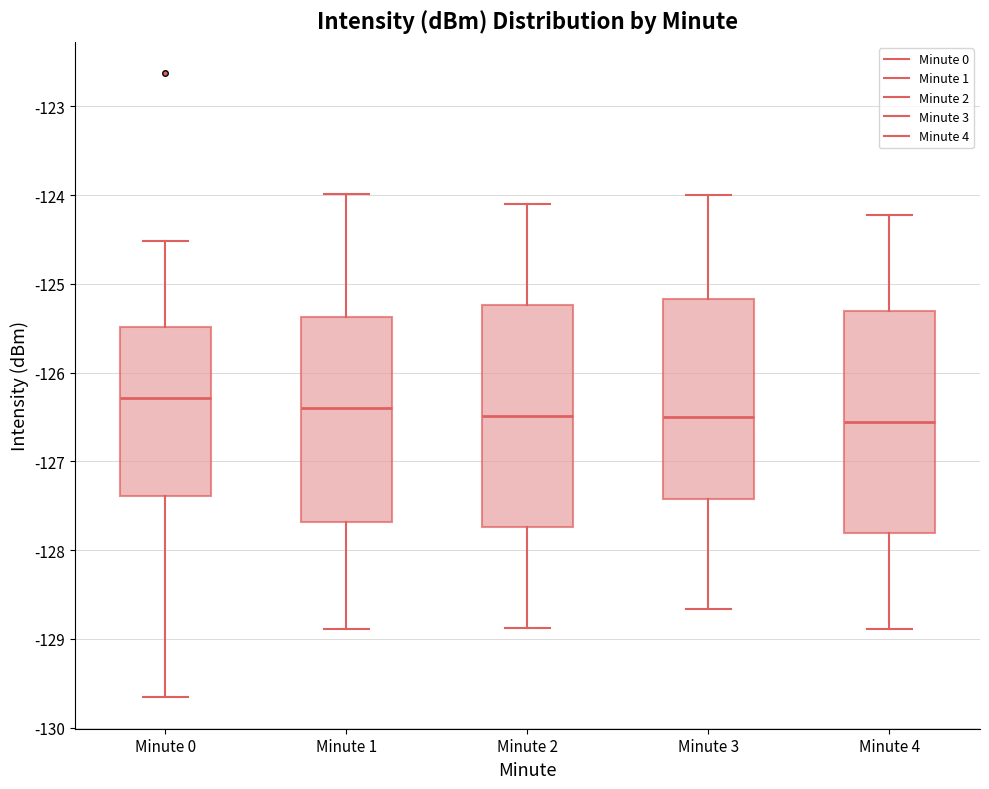

Which box has the highest median line?

Minute 0